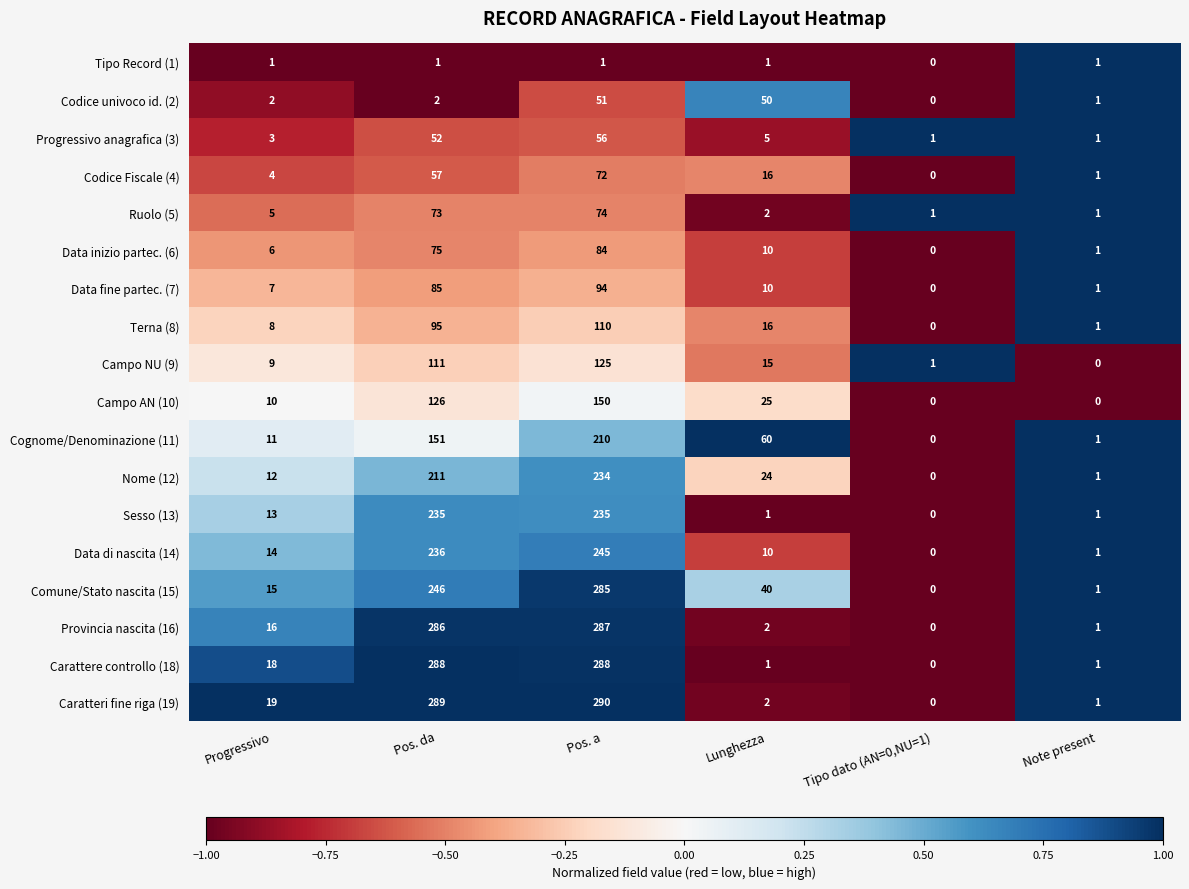

Which series has the largest range (max minus min)?

Caratteri fine riga (19)